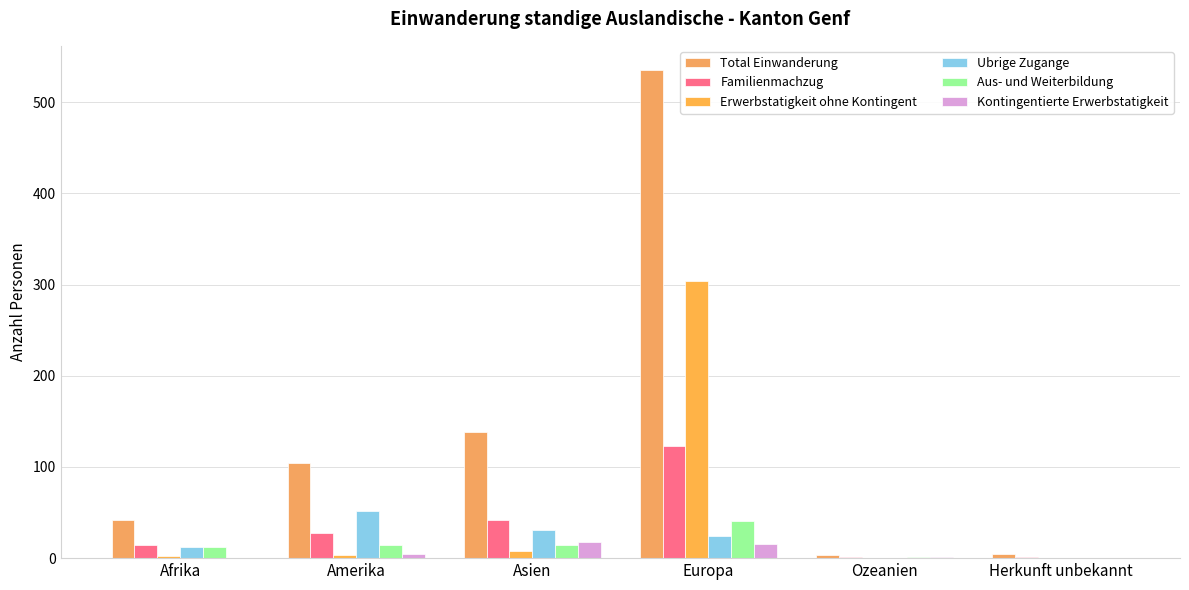

Which series changed the most between Amerika and Herkunft unbekannt?

Total Einwanderung